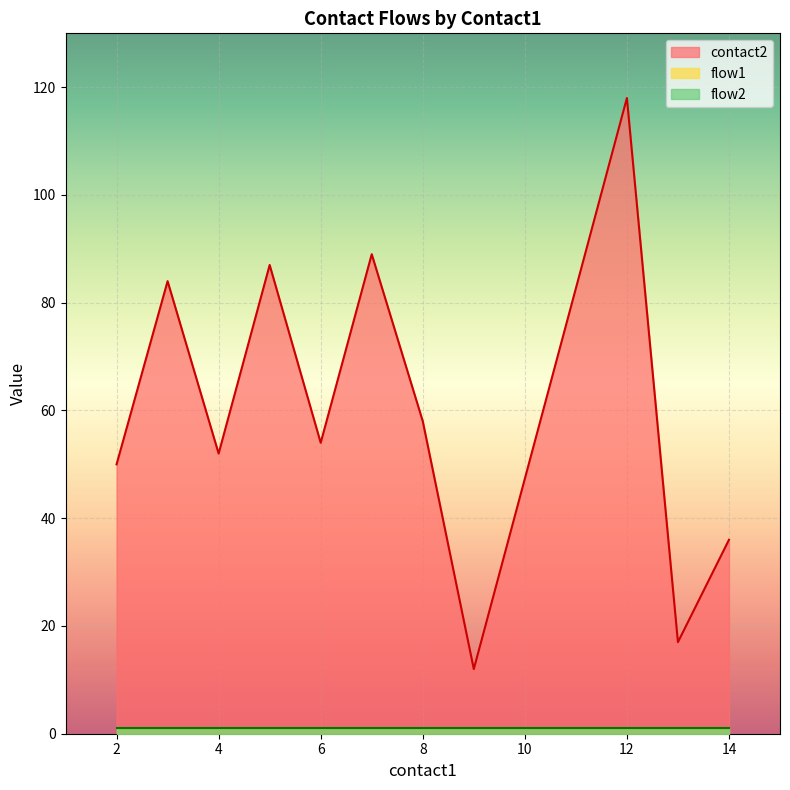

True or false: flow2 has a value of 1 at 7.

True